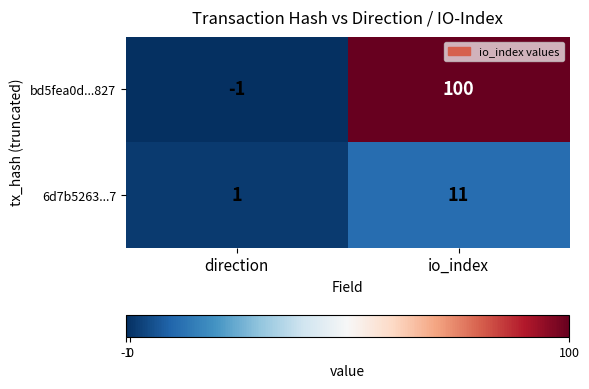

At which category does the chart reach its peak across all series?

io_index